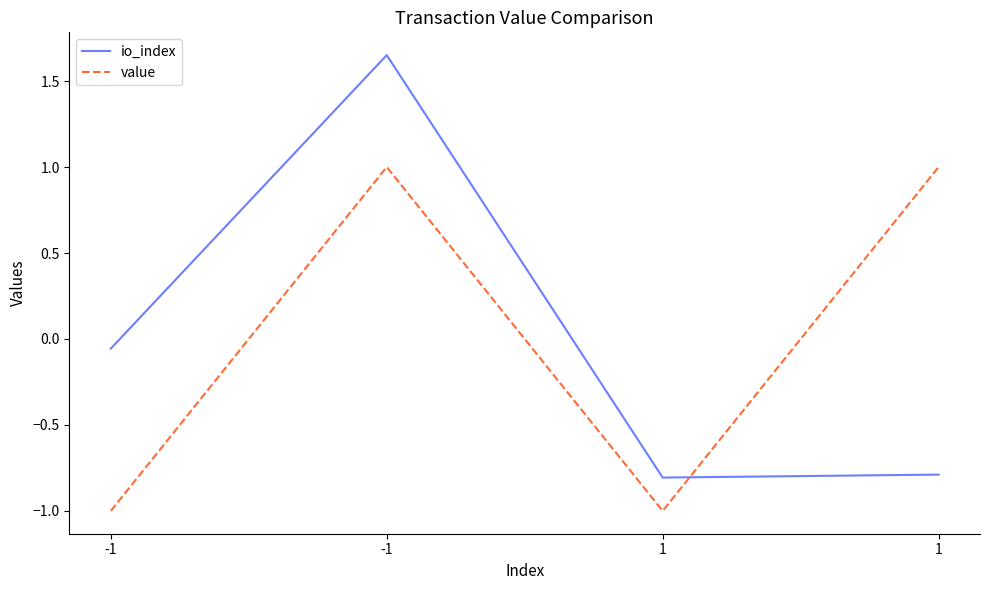

Which series changed the most between 1 and 1?

value